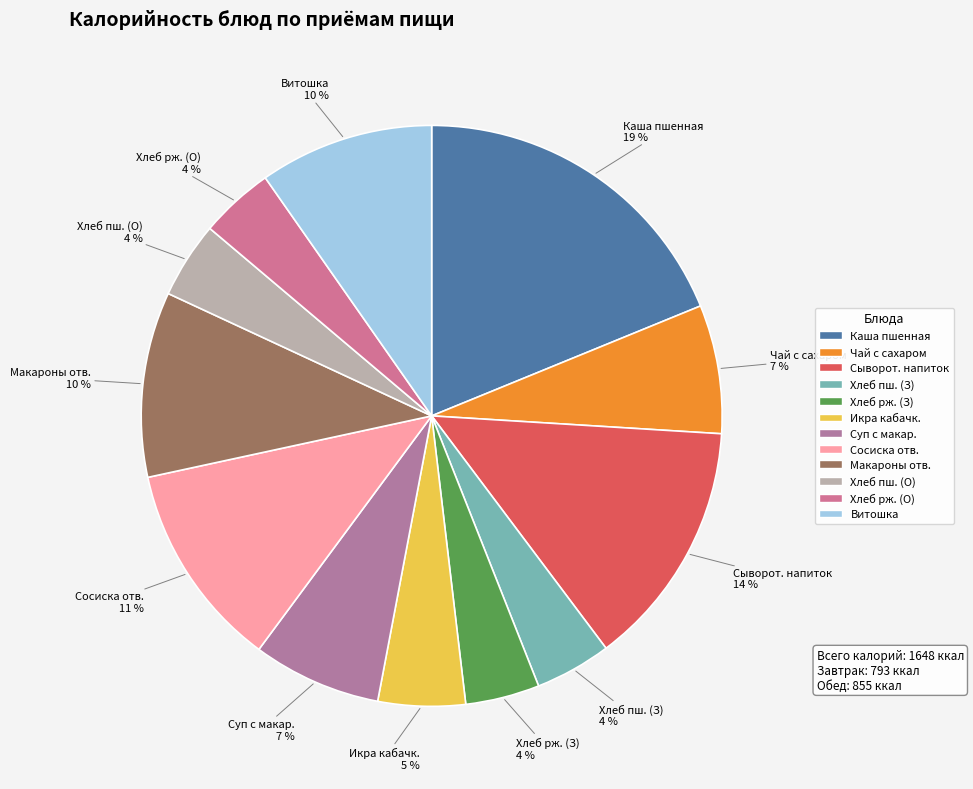

Does any single category account for the majority?

No